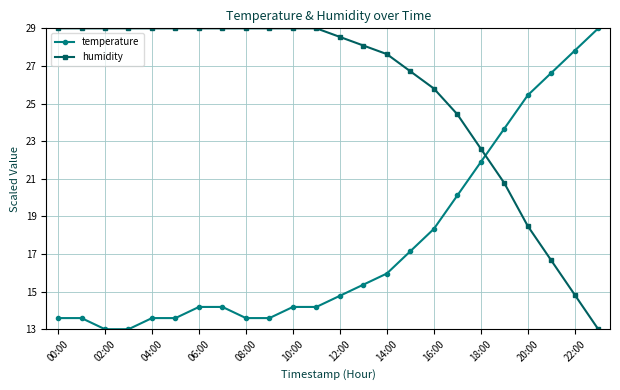

Which series has the largest total across all categories?

humidity